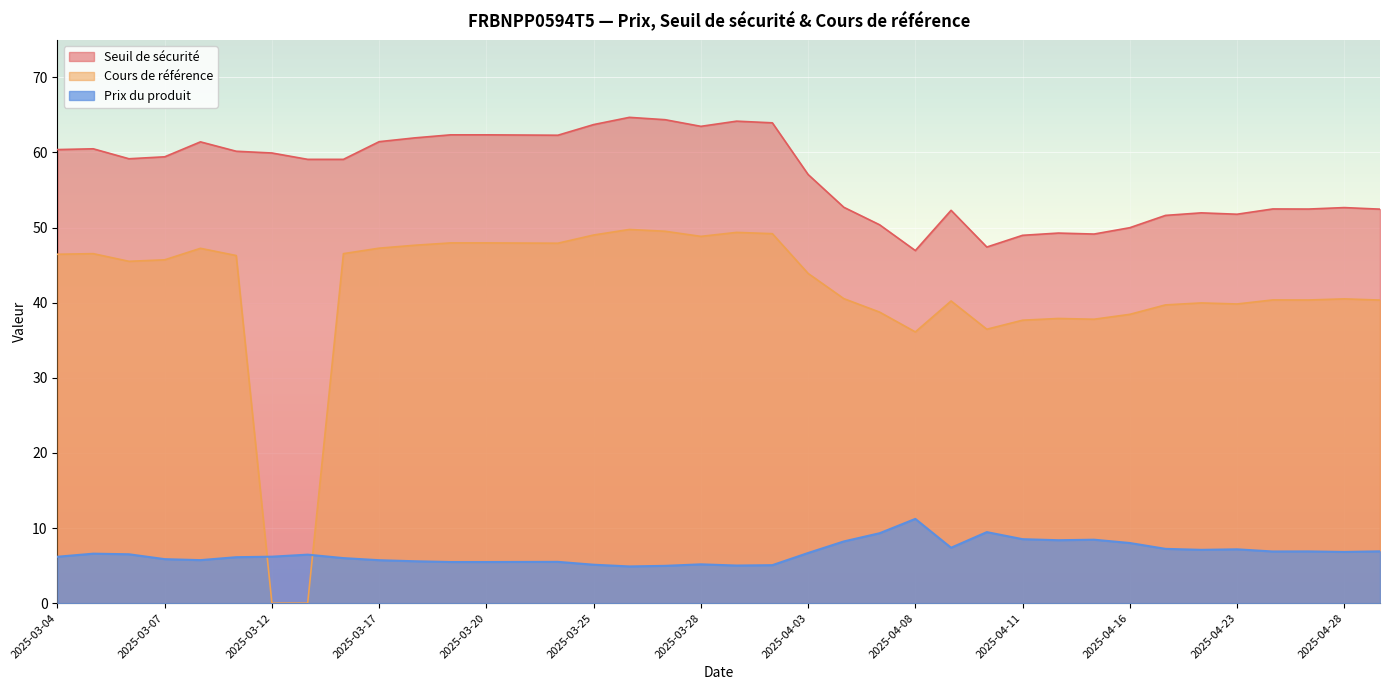

What are all the series names shown in the legend?

Seuil de sécurité, Cours de référence, Prix du produit